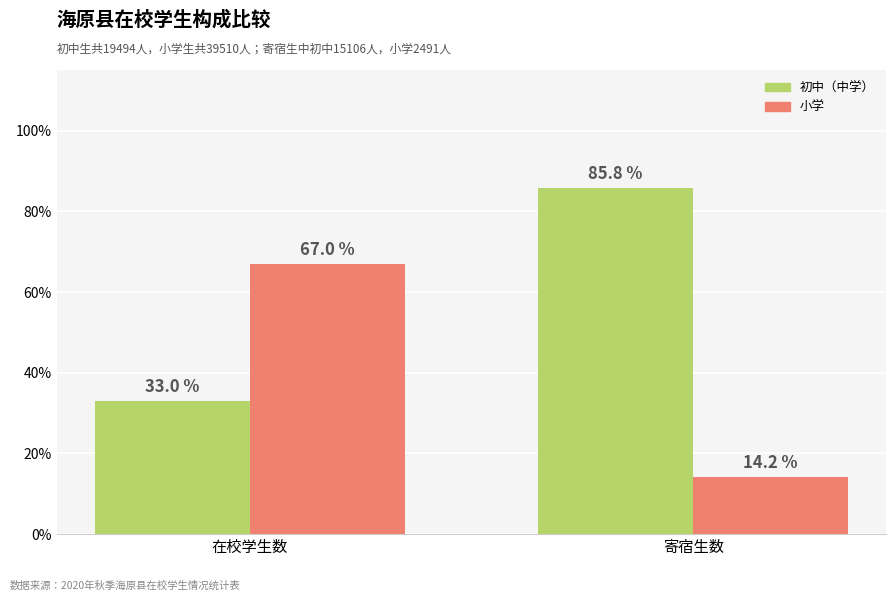

What are all the series names shown in the legend?

初中（中学）, 小学